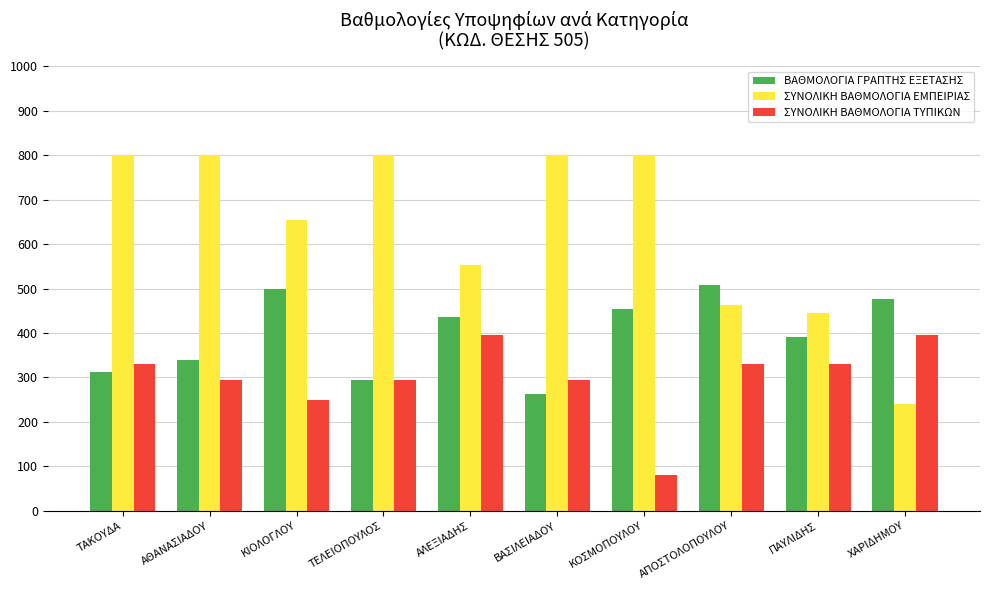

List the series in order of their peak value, lowest first.

ΣΥΝΟΛΙΚΗ ΒΑΘΜΟΛΟΓΙΑ ΤΥΠΙΚΩΝ, ΒΑΘΜΟΛΟΓΙΑ ΓΡΑΠΤΗΣ ΕΞΕΤΑΣΗΣ, ΣΥΝΟΛΙΚΗ ΒΑΘΜΟΛΟΓΙΑ ΕΜΠΕΙΡΙΑΣ